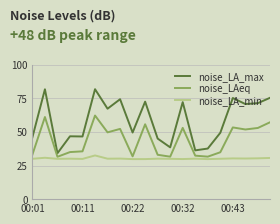

What is the maximum value shown in the chart?

81.8